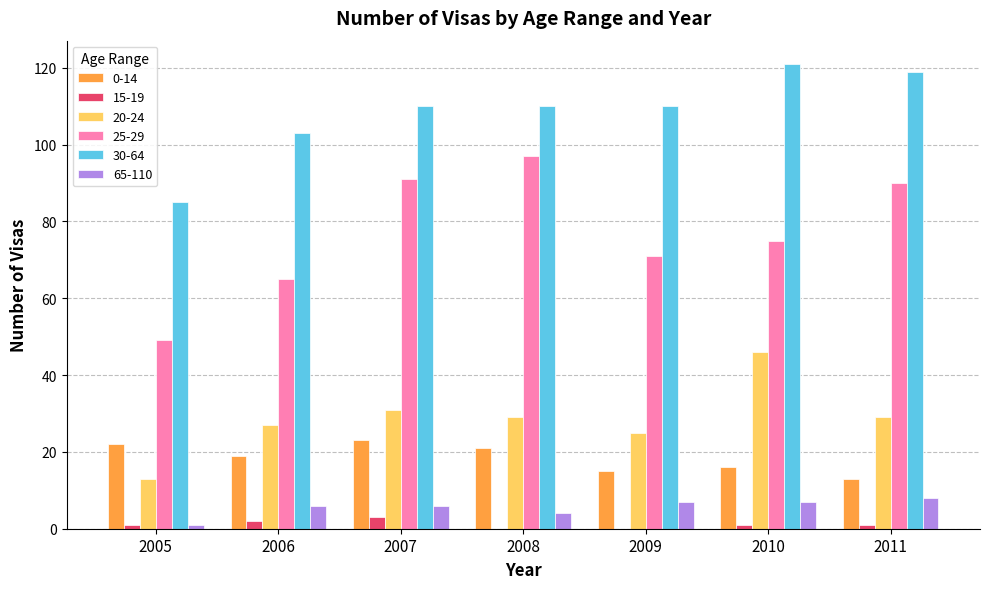

True or false: 20-24 has a value of 31 at 2007.

True